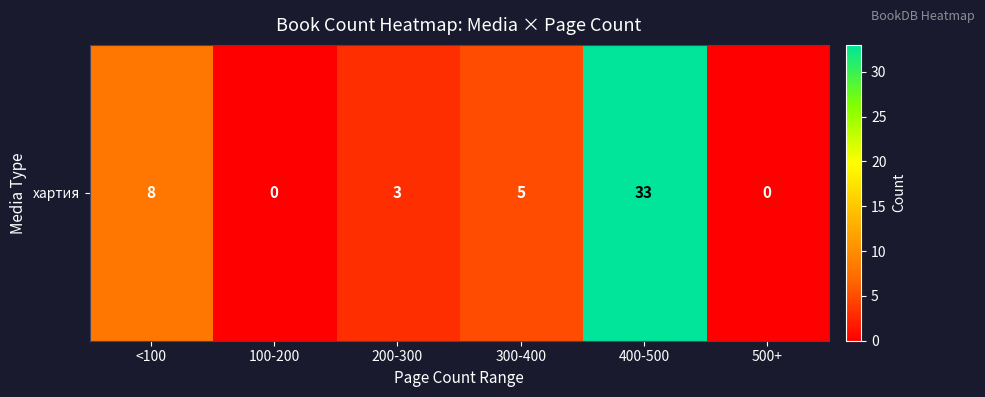

What is the change in value from 200-300 to 300-400?

+2